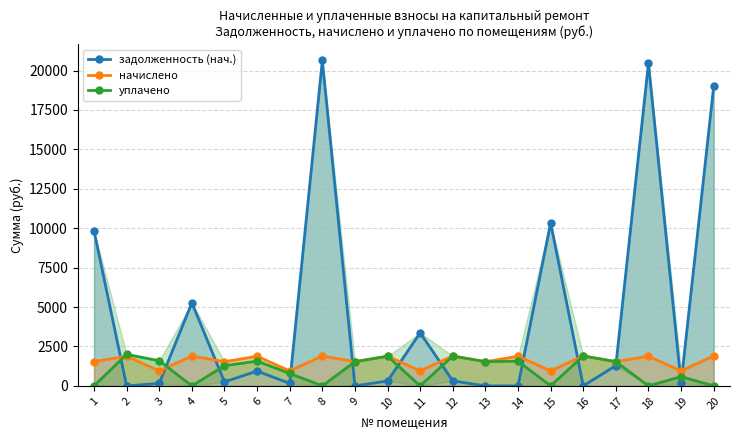

Reading left to right, what are all the values shown in this chart?

задолженность (нач.): 9822.0	0.0	159.5	5270.1	256.0	942.1	158.5	20641.0	0.0	313.8	3367.7	317.3	0.0	0.0	10337.8	0.0	1288.6	20468.1	158.5	19000.9
начислено: 1545.5	1873.0	957.2	1888.9	1535.9	1882.6	950.8	1898.5	1535.9	1882.6	954.0	1895.3	1535.9	1882.6	950.8	1898.5	1535.9	1882.6	950.8	1898.5
уплачено: 0.0	2000.0	1593.7	0.0	1280.0	1568.8	792.4	0.0	1536.1	1882.6	0.0	1895.3	1535.9	1568.8	0.0	1898.5	1535.9	0.0	584.7	0.0